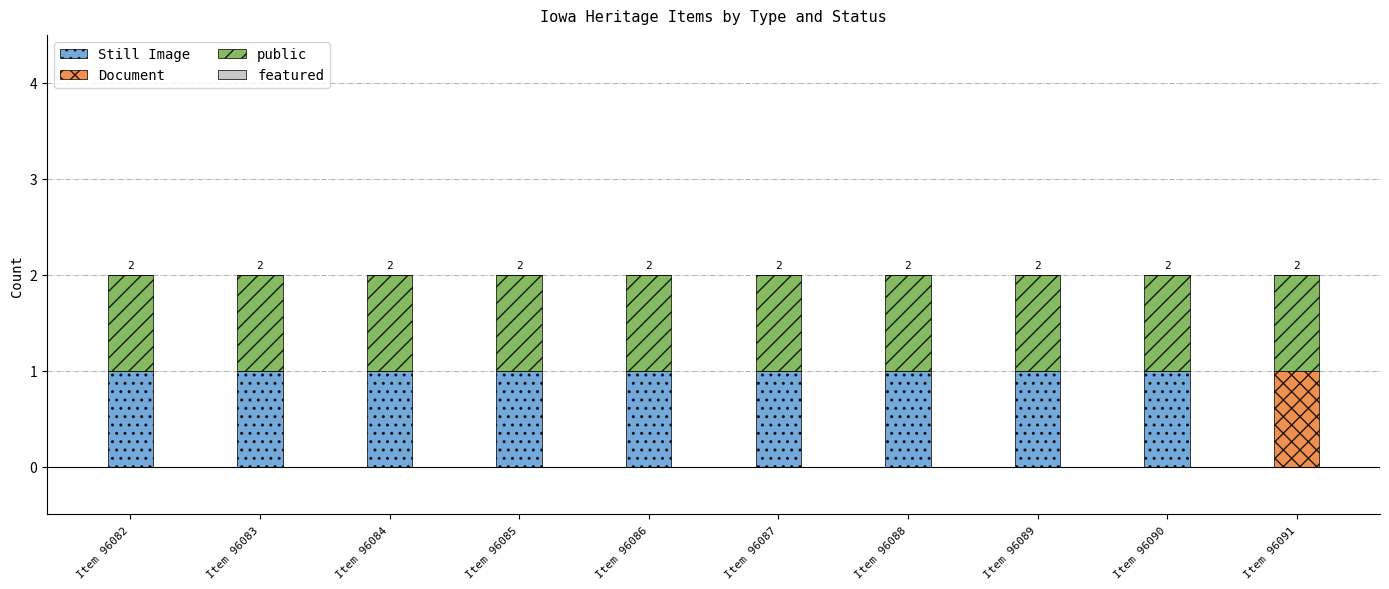

The Still Image series shows 1 at Item 96089. True or false?

True